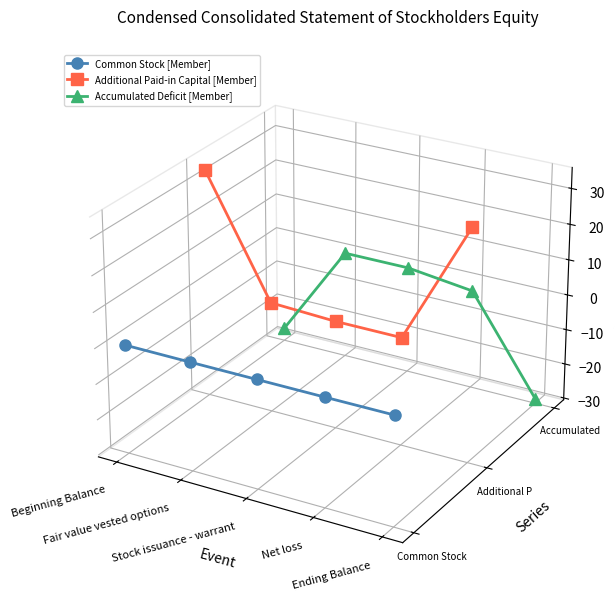

Rank the categories by Additional Paid-in Capital [Member] value from lowest to highest.

Net loss, Stock issuance - warrant, Fair value vested options, Ending Balance, Beginning Balance